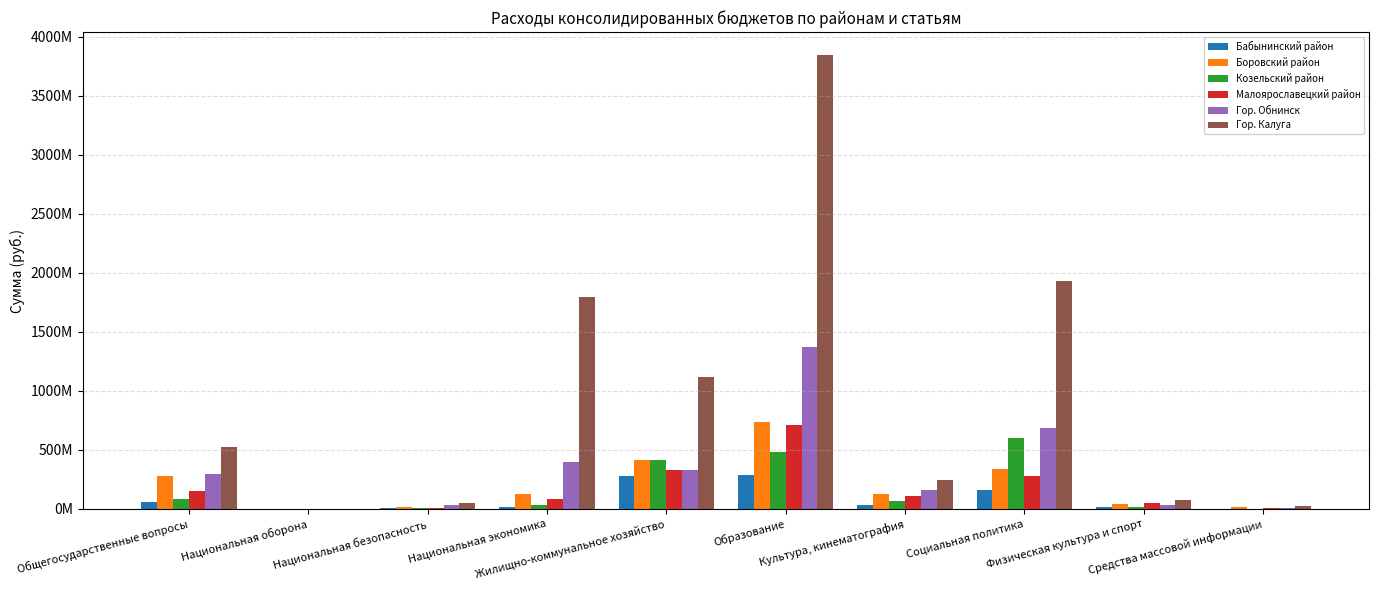

Which series has the largest total across all categories?

Гор. Калуга